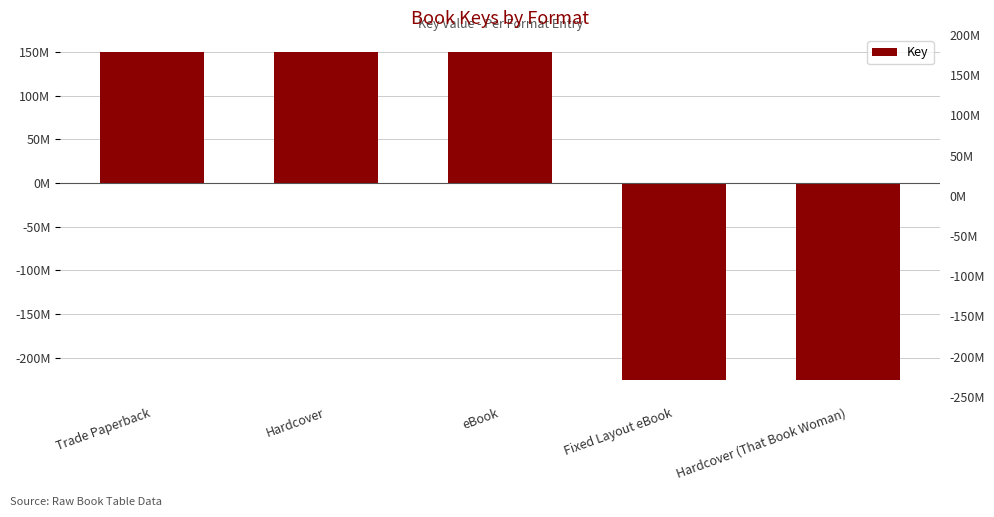

Read the value at eBook.

150633123.2